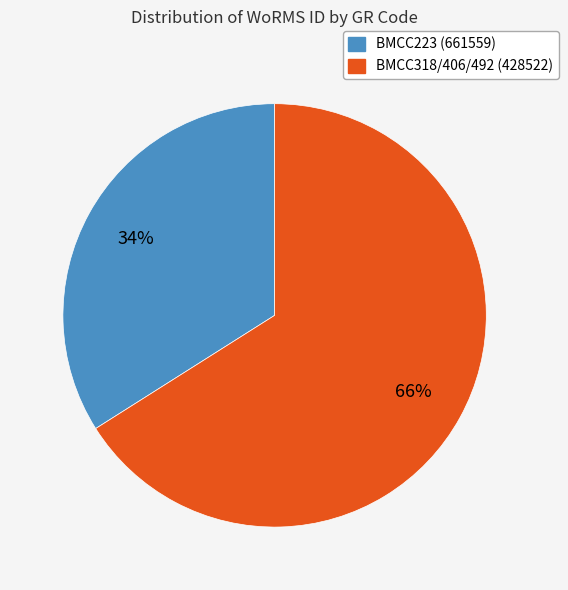

Count the number of slices in the pie.

2